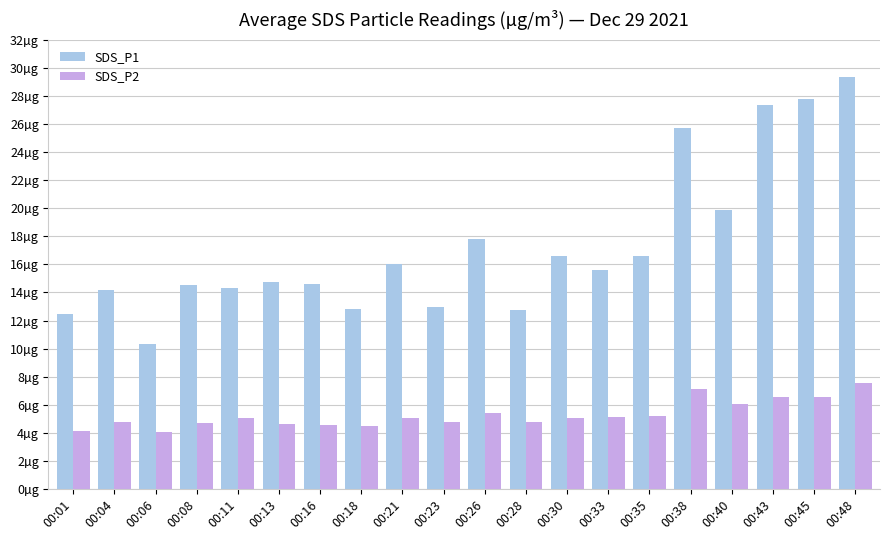

Are the bars grouped side by side (vs. stacked)?

Yes